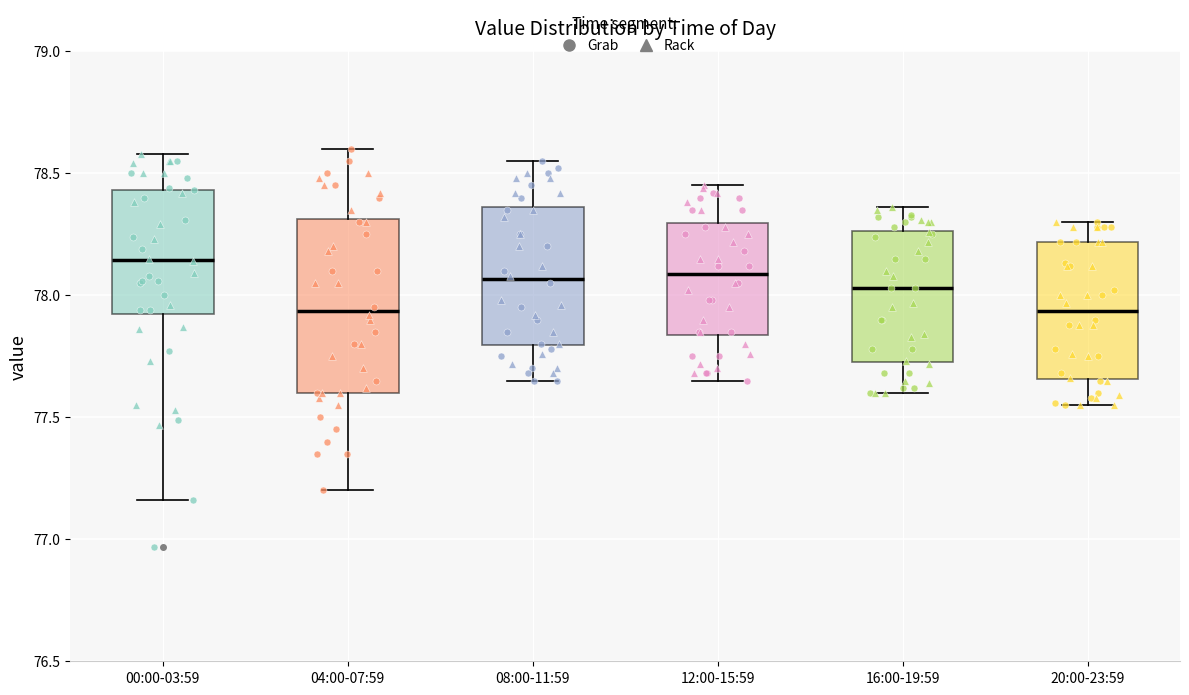

Which box is the tallest, from its lower edge to its upper edge?

04:00-07:59